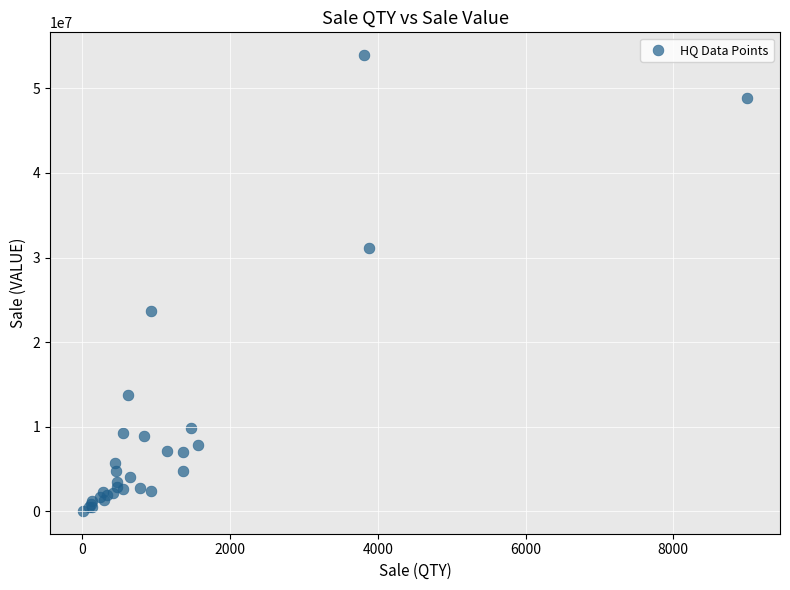

What Y value in the scatter plot is closest to 26985658?

23691700.0